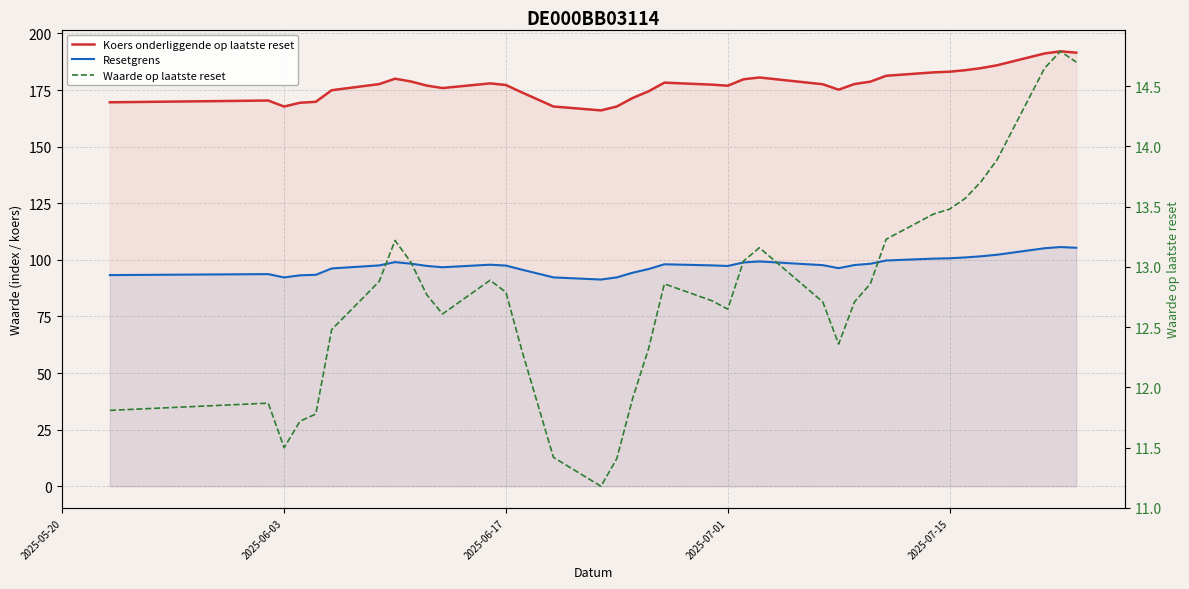

Reading left to right, extract all data points from this chart.

Koers onderliggende op laatste reset: 169.6	170.4	167.7	169.4	169.8	174.9	177.6	180.0	178.8	177.0	175.9	177.9	177.2	174.0	167.7	166.0	167.7	171.5	174.4	178.3	177.4	176.9	179.8	180.6	177.6	175.2	177.7	178.7	181.3	182.8	183.1	183.8	184.7	185.9	191.2	192.1	191.5
Resetgrens: 93.3	93.7	92.2	93.2	93.4	96.2	97.5	99.0	98.3	97.3	96.7	97.9	97.5	95.7	92.3	91.3	92.3	94.3	95.9	98.0	97.6	97.3	98.9	99.3	97.7	96.3	97.7	98.3	99.7	100.5	100.7	101.1	101.6	102.3	105.1	105.7	105.3
Waarde op laatste reset: 11.8	11.9	11.5	11.7	11.8	12.5	12.9	13.2	13.0	12.8	12.6	12.9	12.8	12.3	11.4	11.2	11.4	11.9	12.3	12.9	12.7	12.7	13.1	13.2	12.7	12.4	12.7	12.9	13.2	13.4	13.5	13.6	13.7	13.9	14.7	14.8	14.7